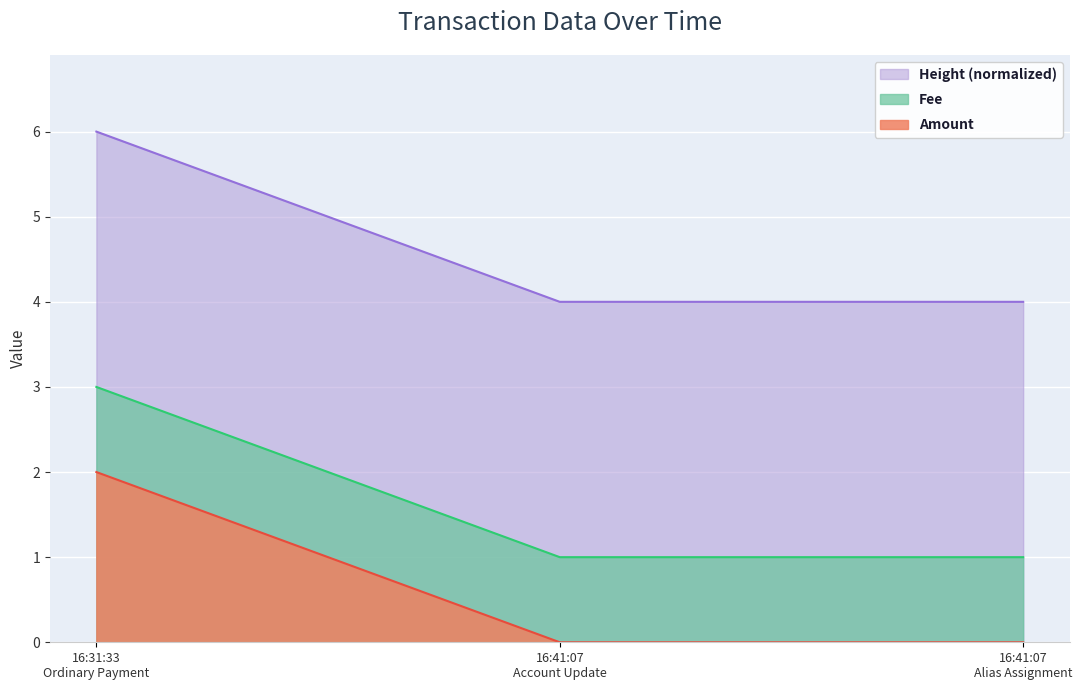

What is the maximum value shown in the chart?

6.0